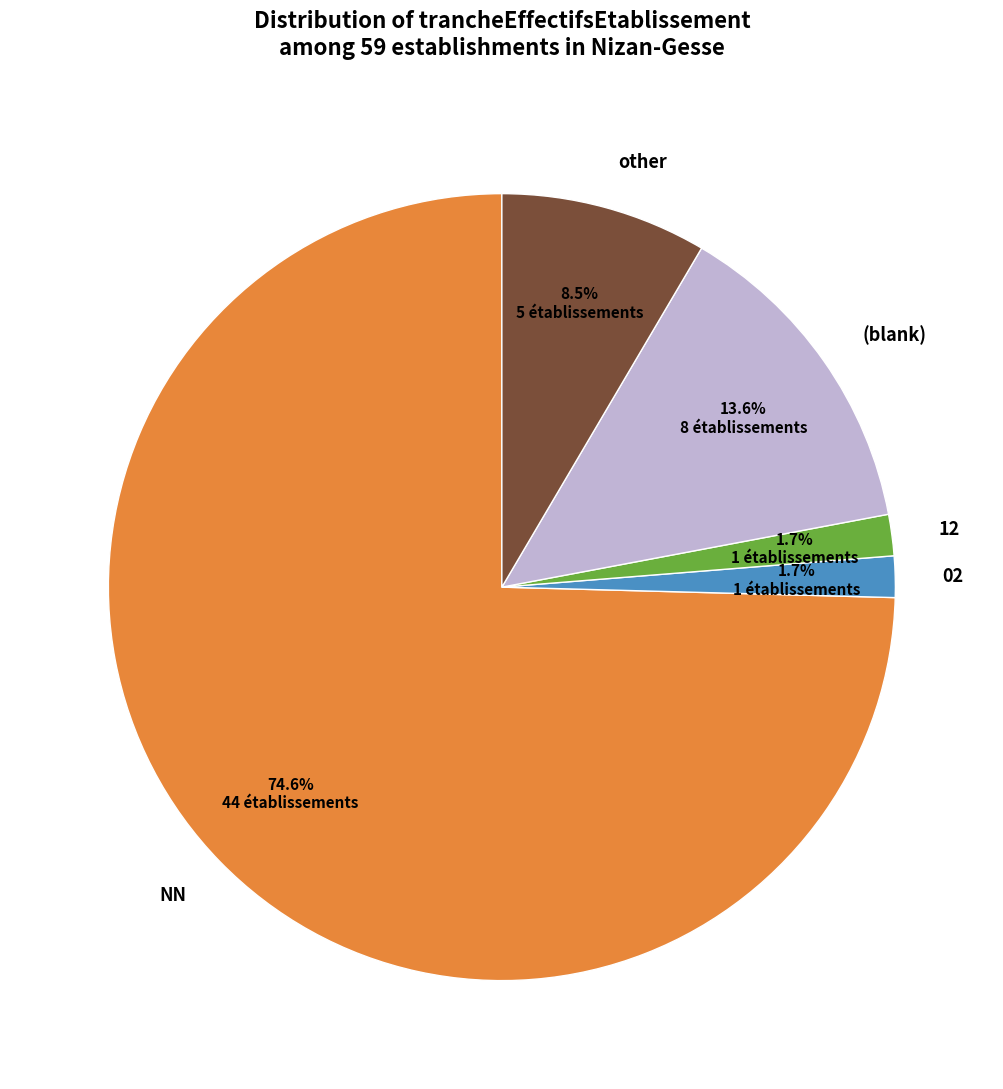

What percentage do 02 and (blank) together represent?

15.3%